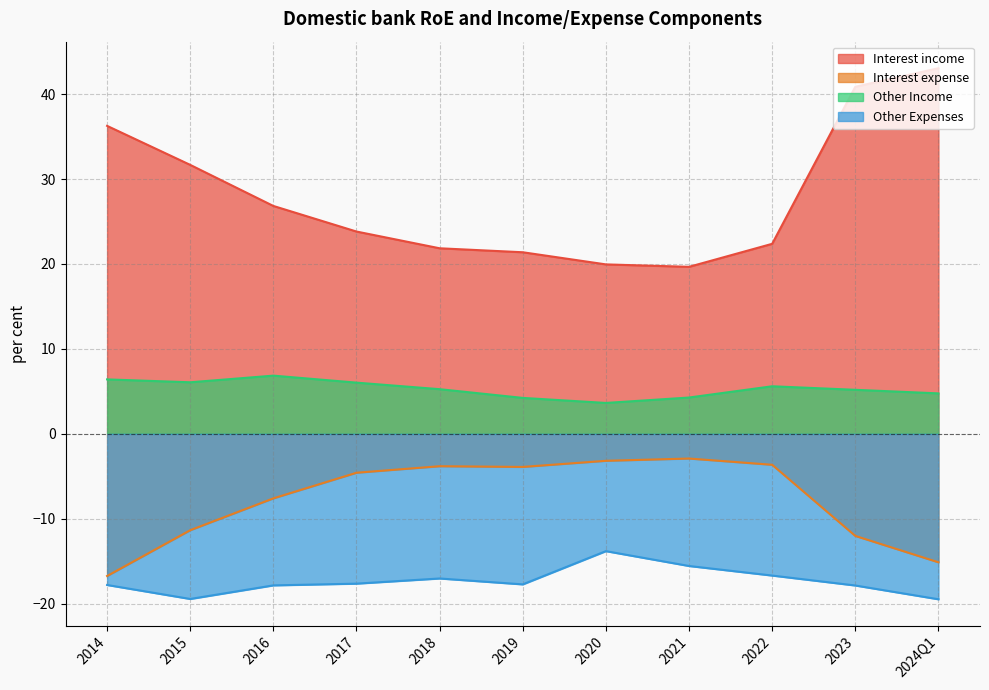

Which series has the widest spread of values?

Interest income